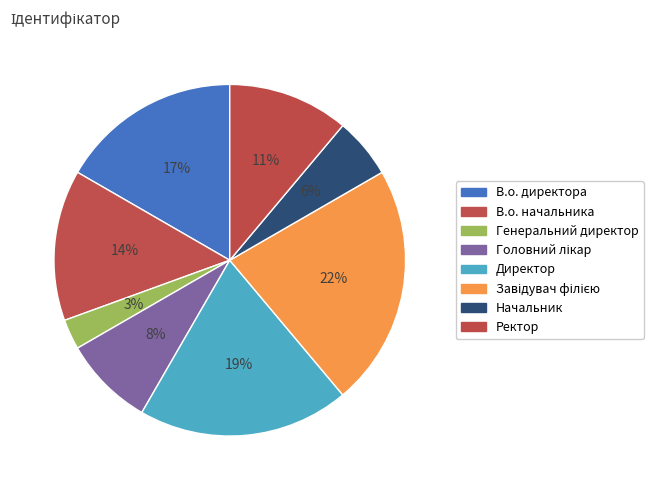

Count the number of slices in the pie.

8